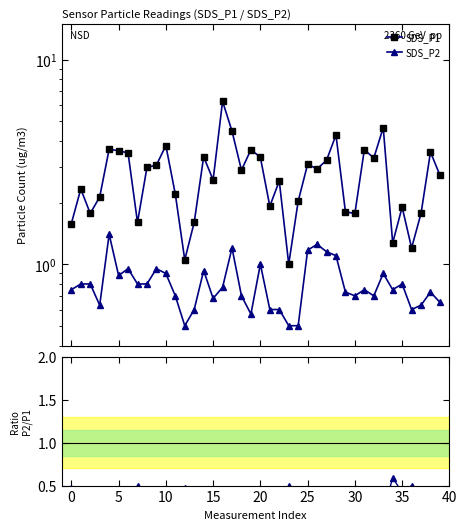

What is the sum of the SDS_P2 values at 14 and 13?

1.5